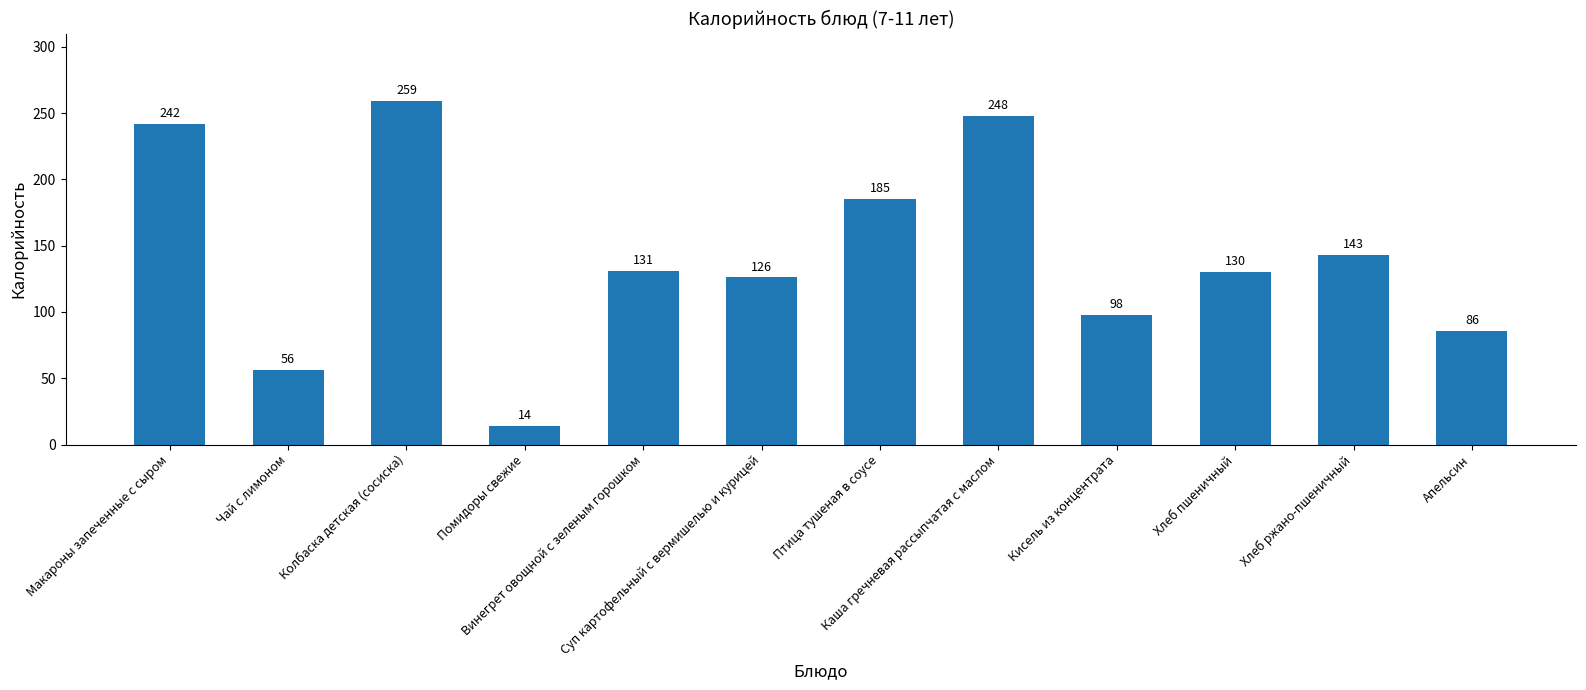

Rank the categories by value from highest to lowest.

Колбаска детская (сосиска), Каша гречневая рассыпчатая с маслом, Макароны запеченные с сыром, Птица тушеная в соусе, Хлеб ржано-пшеничный, Винегрет овощной с зеленым горошком, Хлеб пшеничный, Суп картофельный с вермишелью и курицей, Кисель из концентрата, Апельсин, Чай с лимоном, Помидоры свежие